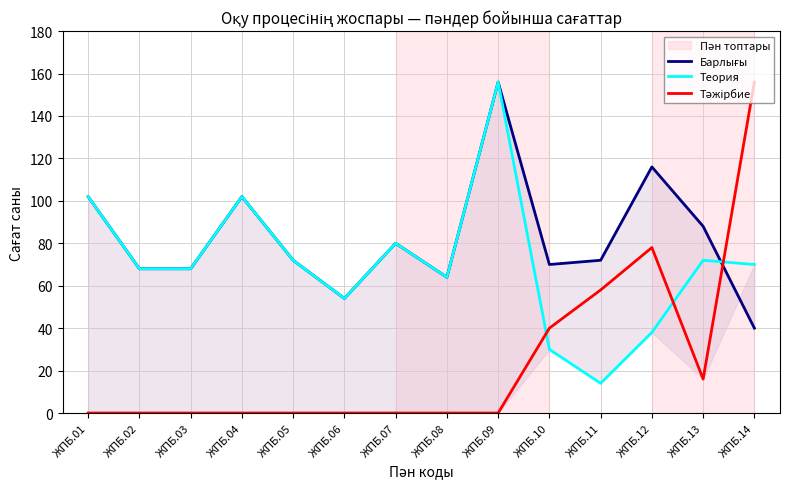

After their last crossing, which series has the higher values: Барлығы or Теория?

Теория